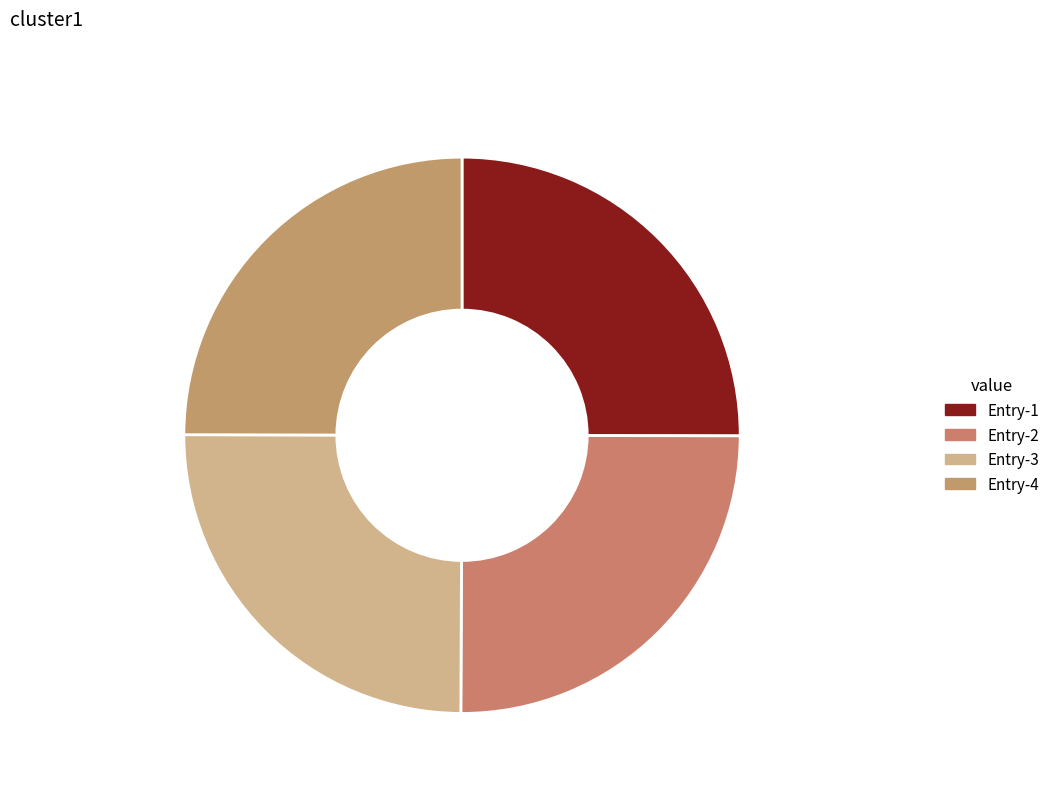

How much of the chart is everything except Entry-3 25.0%?

75.0%